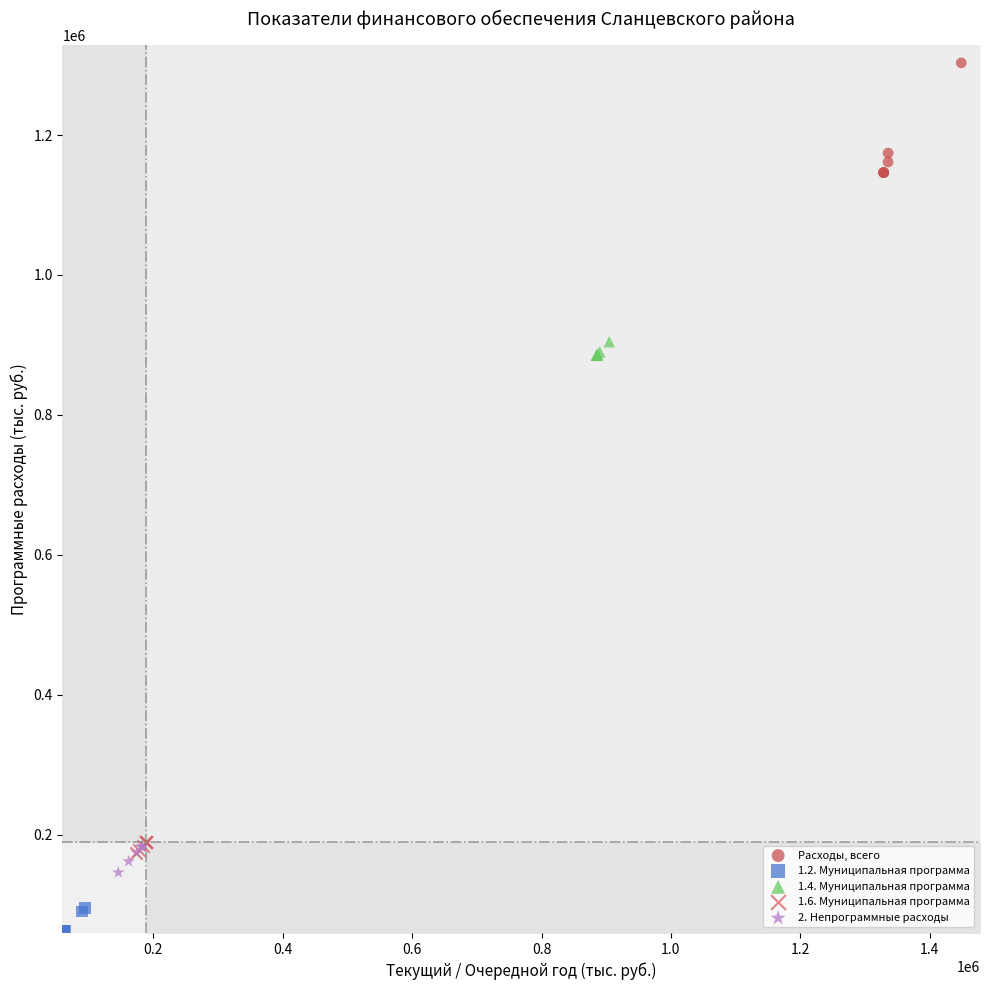

Which series reaches the maximum Y coordinate?

Расходы, всего